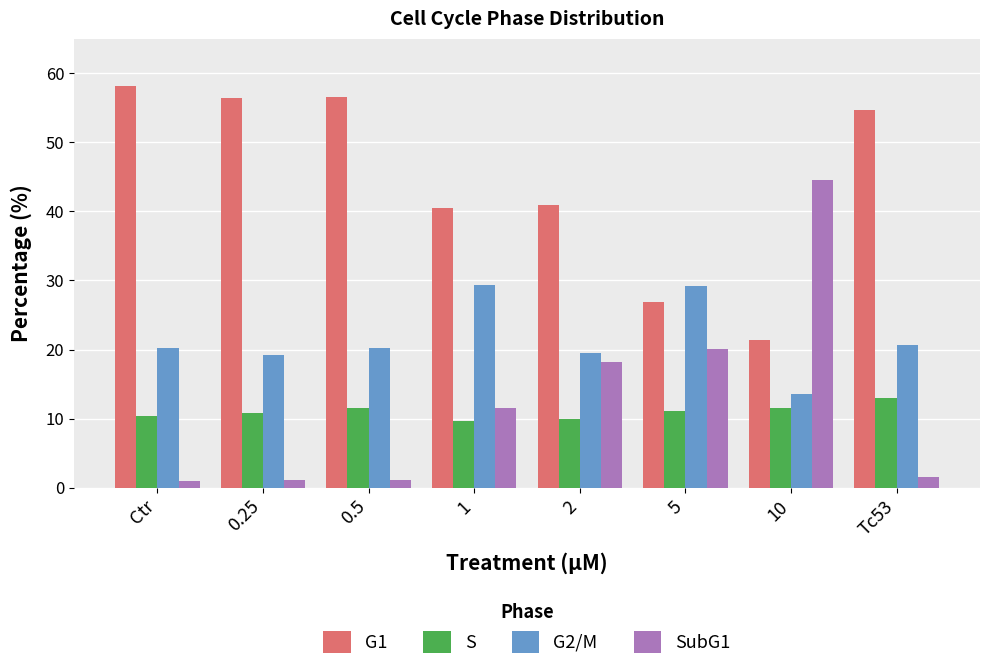

The value of G2/M at 5 is 29.2. True or false?

True